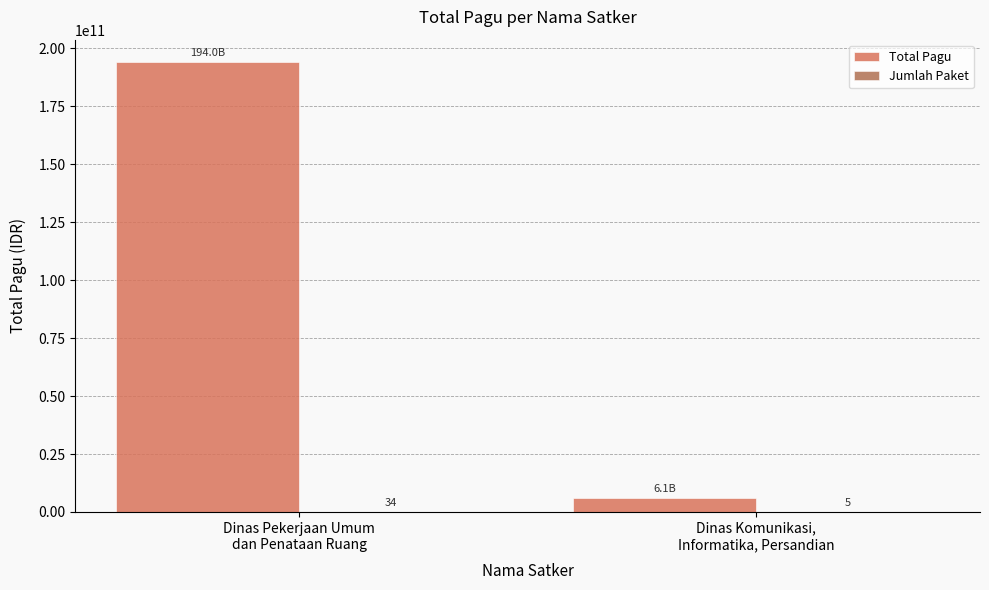

Which series has the largest total across all categories?

Total Pagu